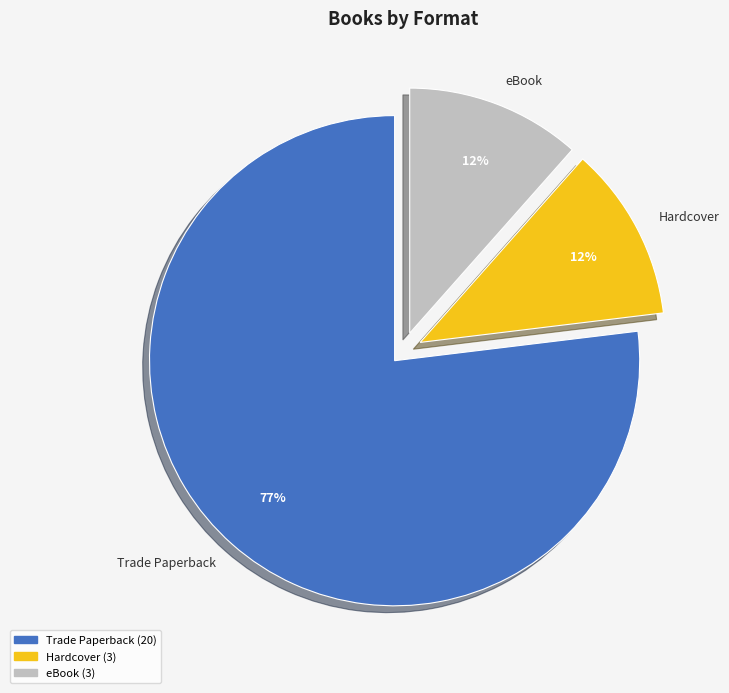

Count the number of slices in the pie.

3